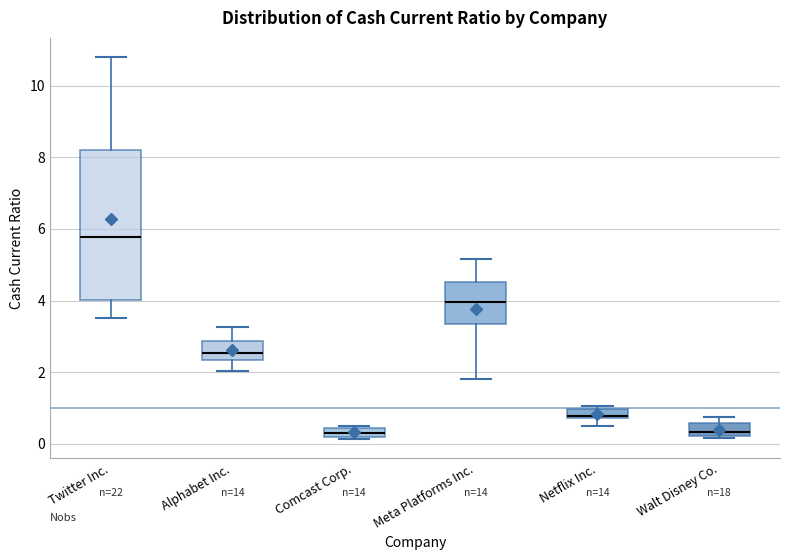

Where does the upper whisker of the box for Twitter Inc. end on the y-axis? The values are not printed on the chart, so give them approximately, as read against the axis.

10.8